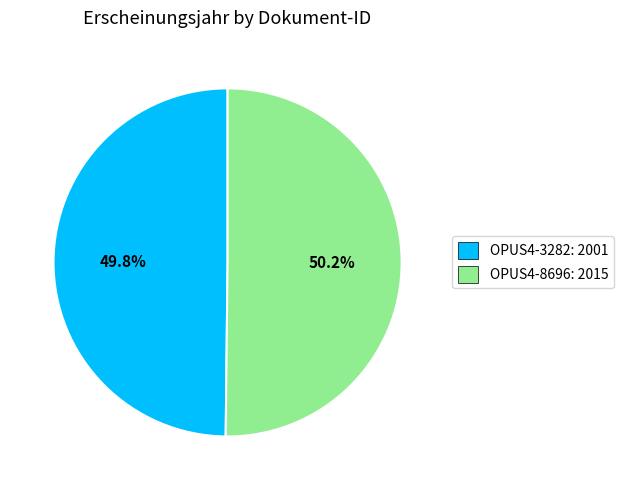

True or false: OPUS4-3282 accounts for 61% of the total.

False